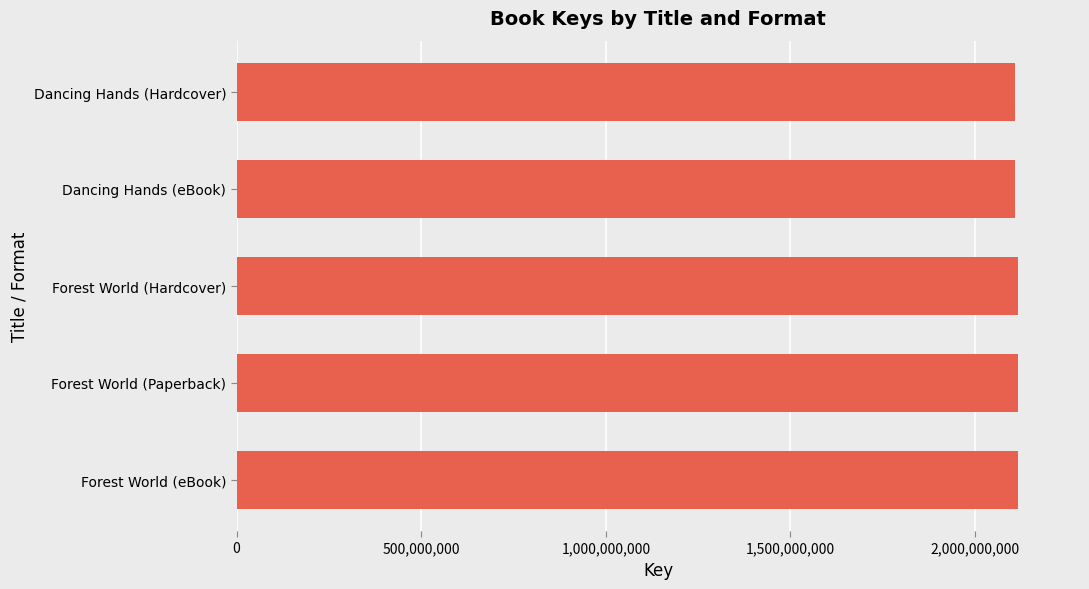

What is the value of the 3rd bar from the top?

2115049206